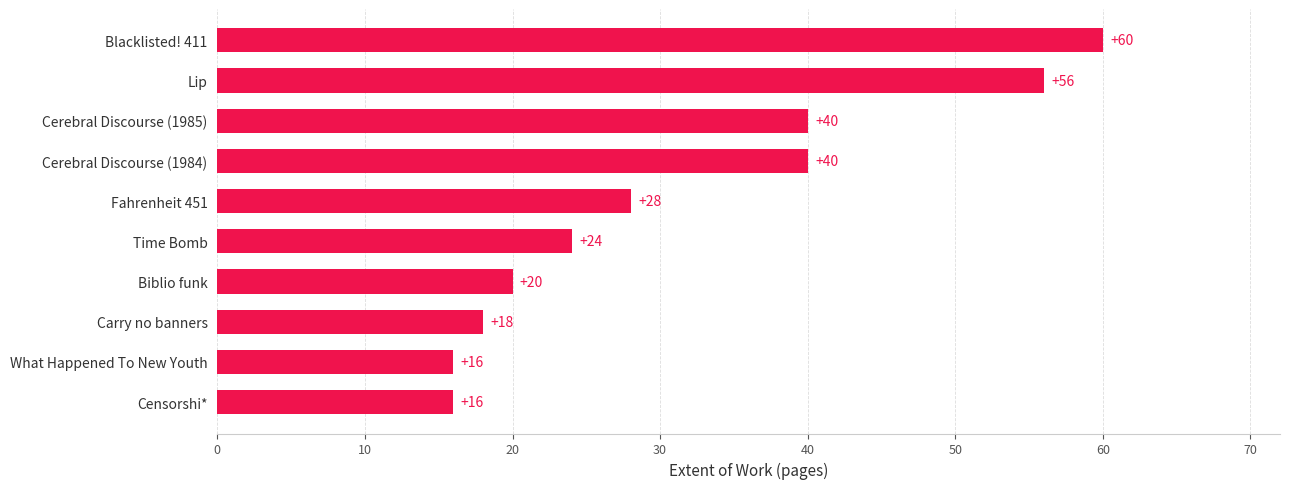

What is the greatest value displayed?

60